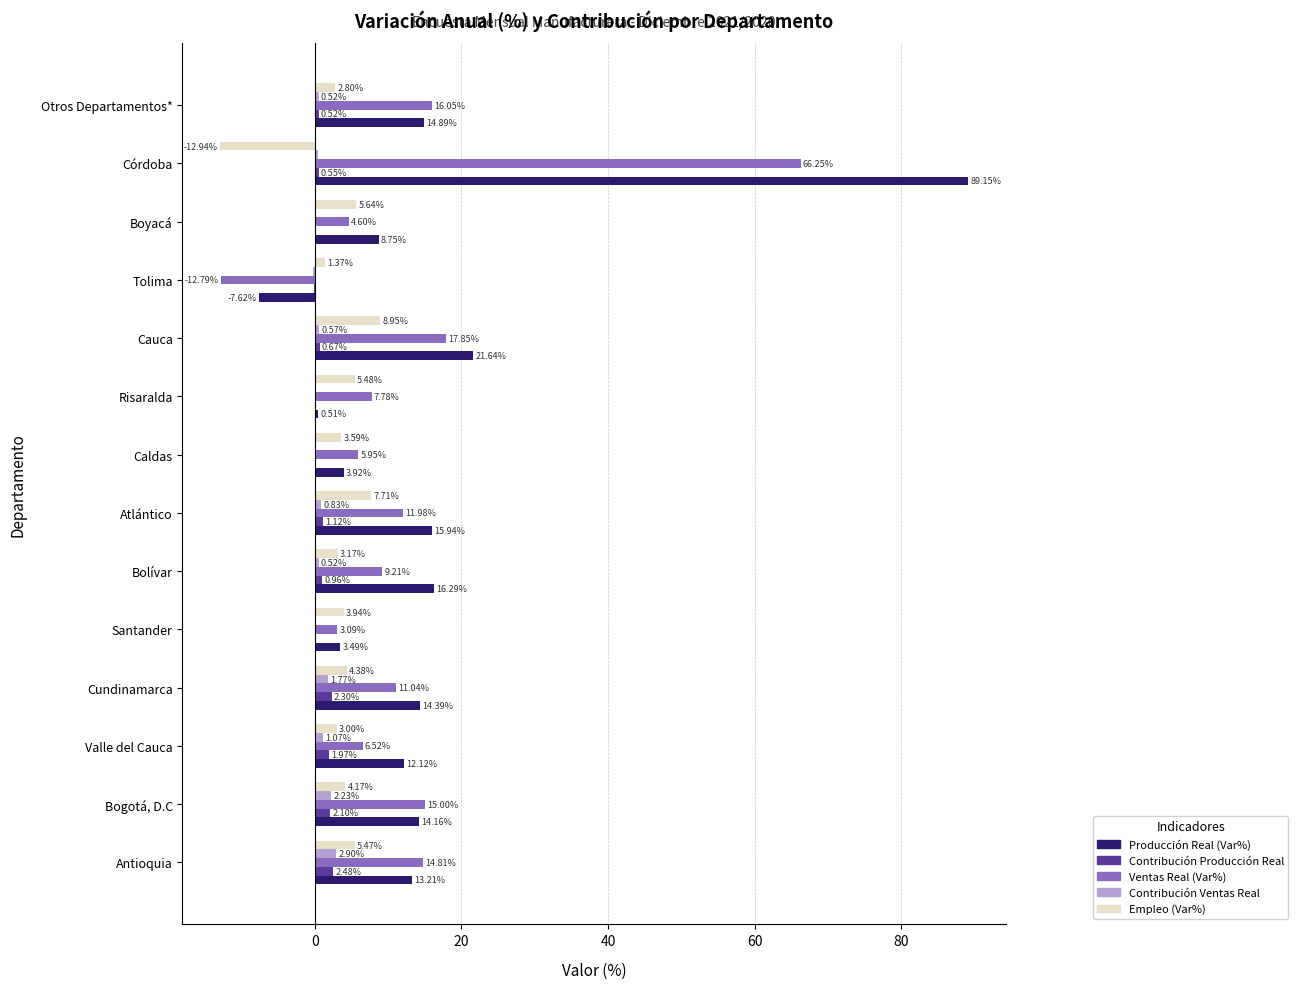

Which category has the highest value across all series?

Córdoba